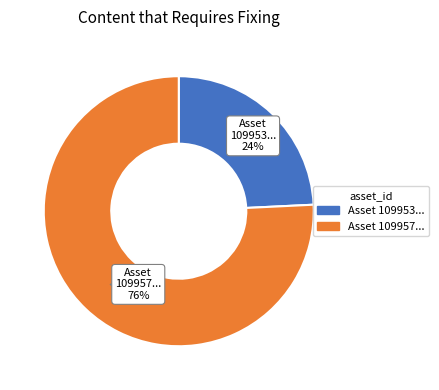

How many segments does this pie chart have?

2